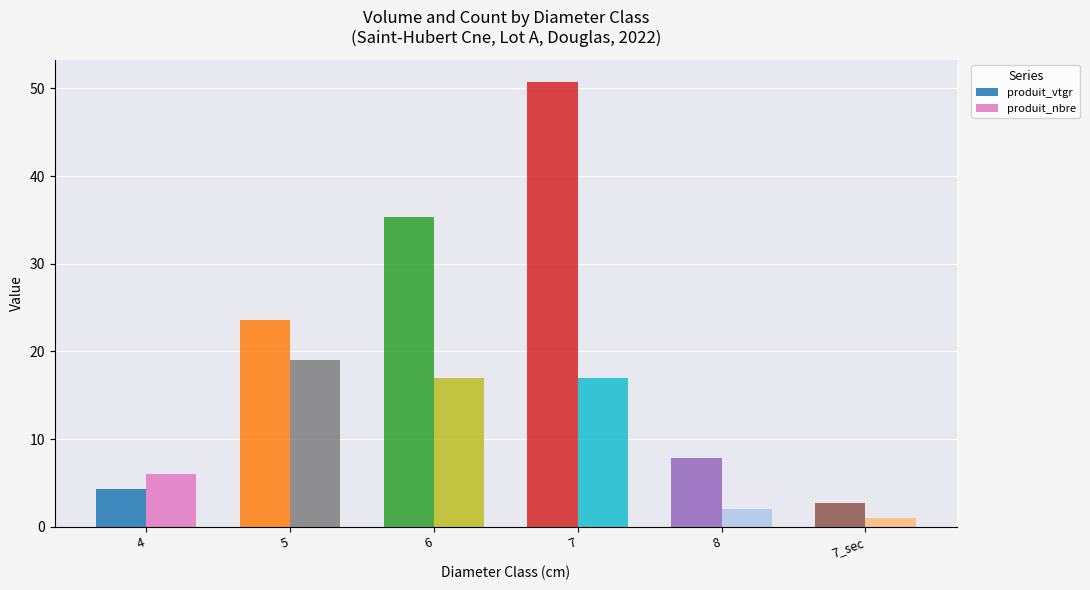

What is the value of the produit_nbre bar at the 1st from the left?

6.0